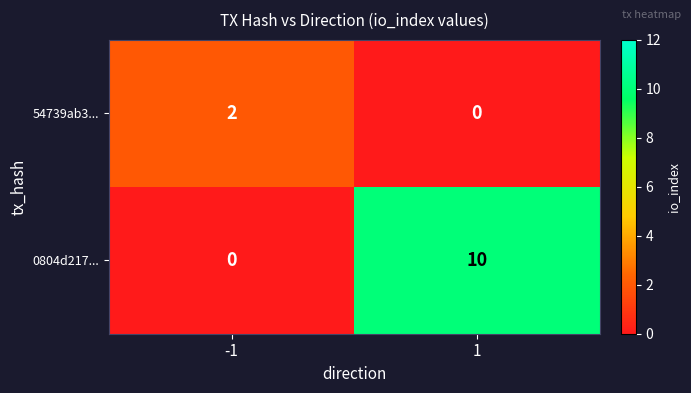

Between -1 and 1, which series saw the biggest shift?

0804d217...